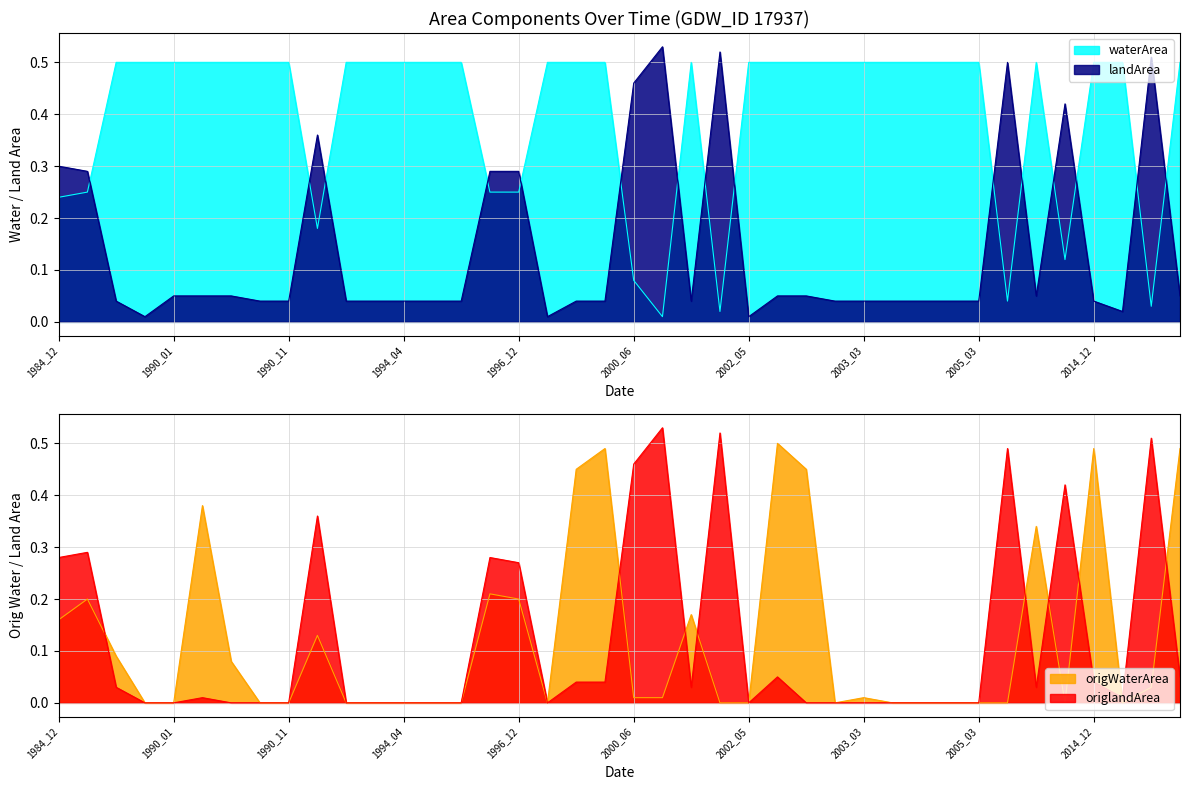

The value of waterArea at 1994_04 is 0.2. True or false?

False